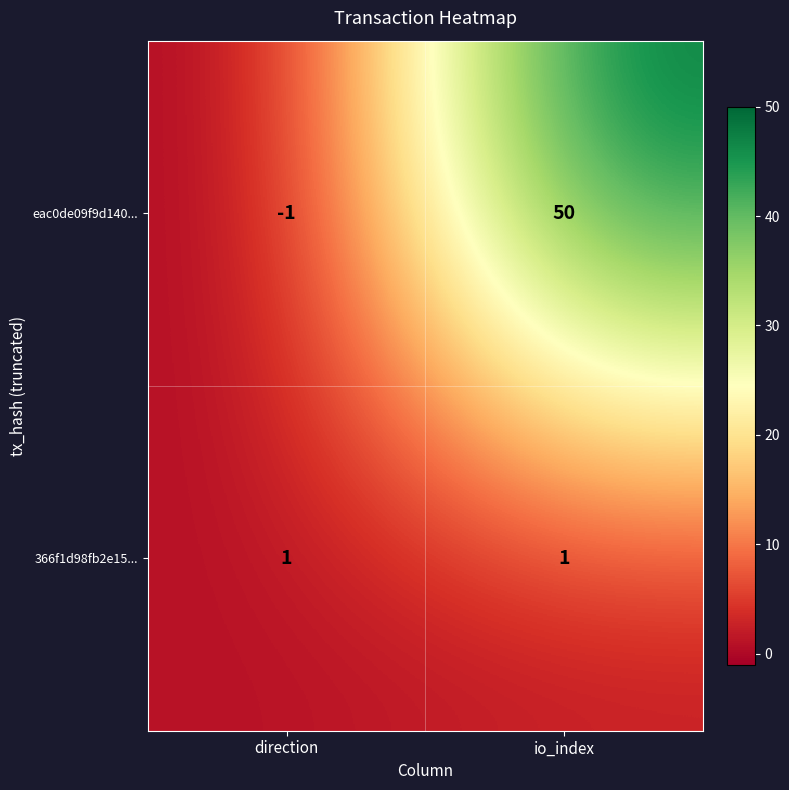

Reading left to right, extract all data points from this chart.

eac0de09f9d140...: direction=-1	io_index=50
366f1d98fb2e15...: direction=1	io_index=1